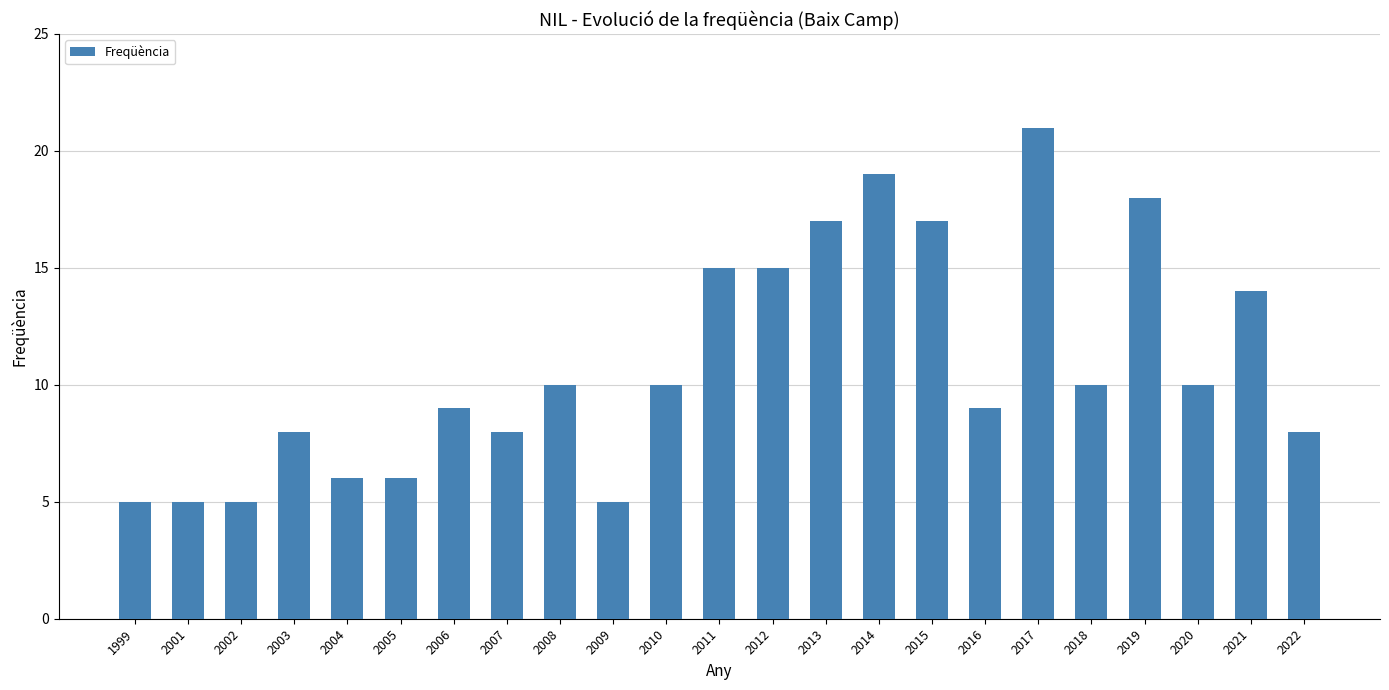

True or false: the data shows 2 at 2020.

False